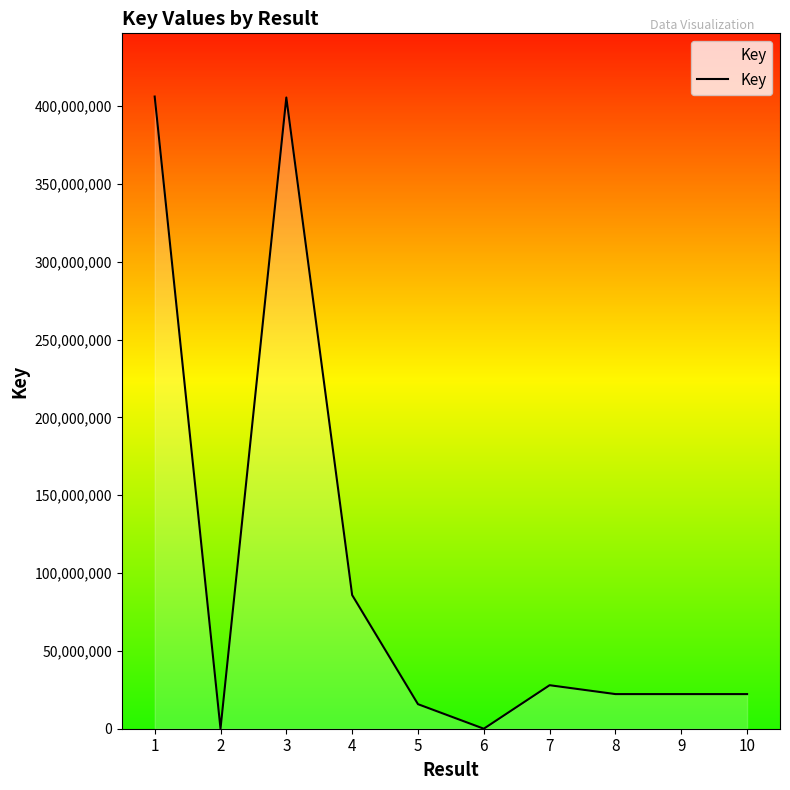

The chart shows a value of 4112 at 2. True or false?

True